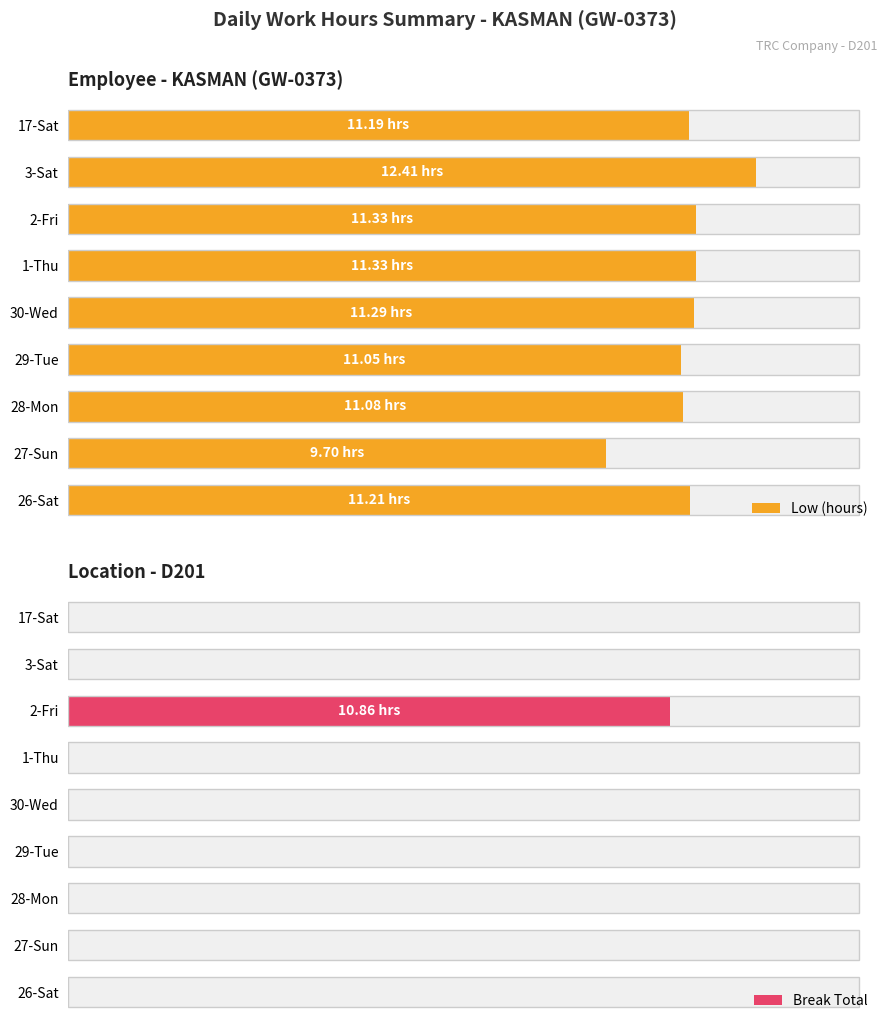

How many values in the Break Total series exceed 0?

1